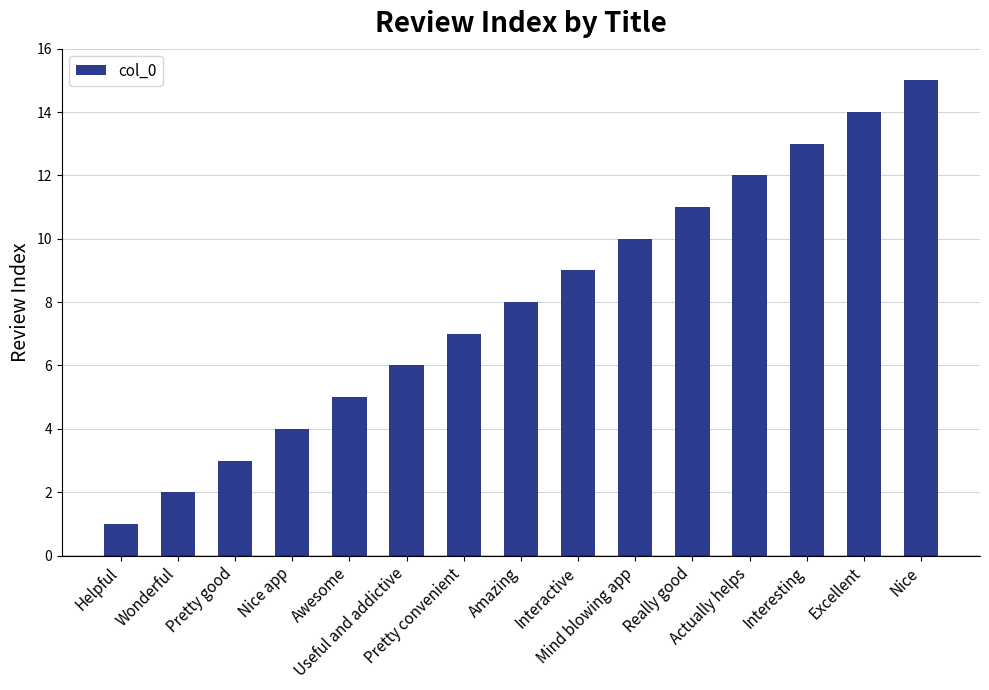

Approximately how many times larger is the value at Wonderful compared to Interesting?

0.2